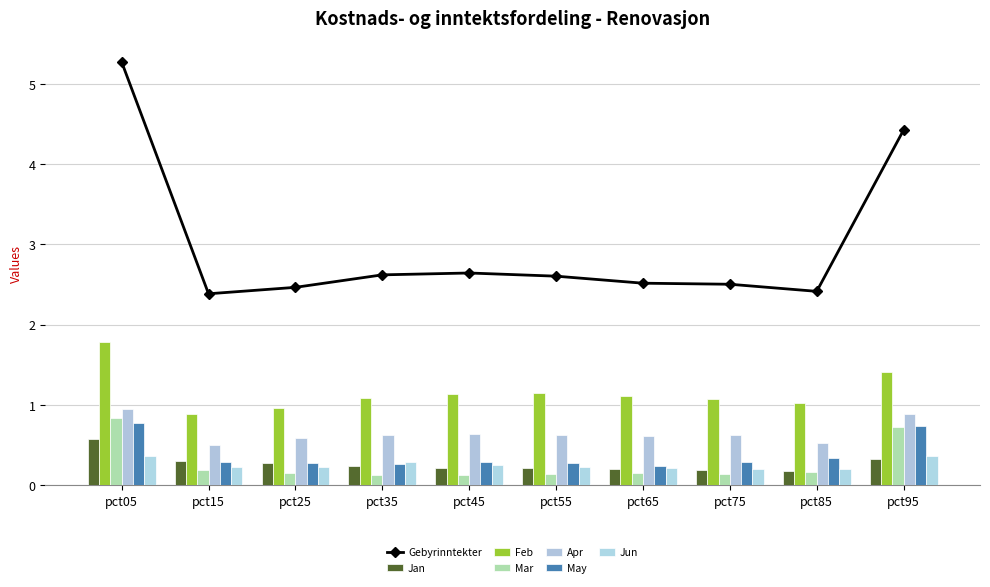

How many values in the Feb series exceed 1?

8